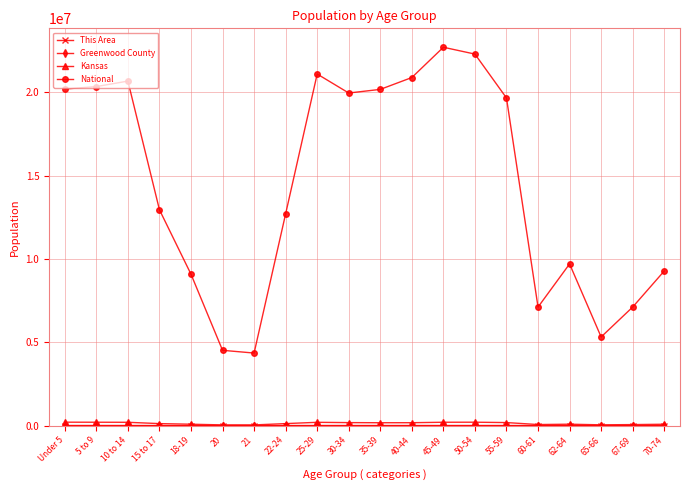

True or false: National has more than 2 points higher than both neighbors.

True